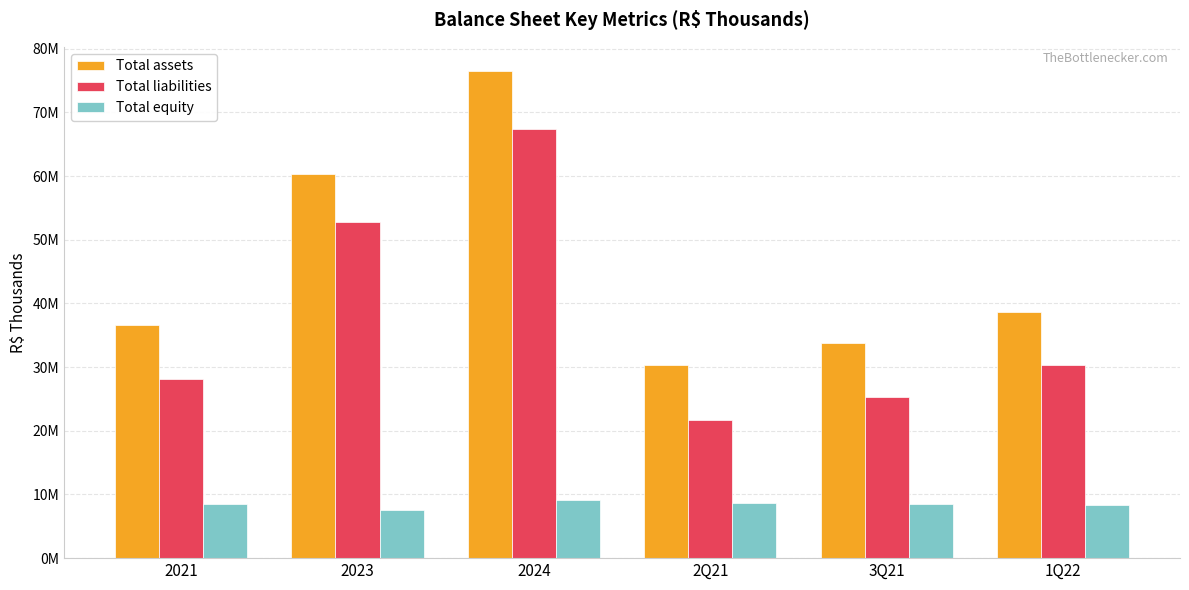

Rank the categories by Total assets value from lowest to highest.

2Q21, 3Q21, 2021, 1Q22, 2023, 2024